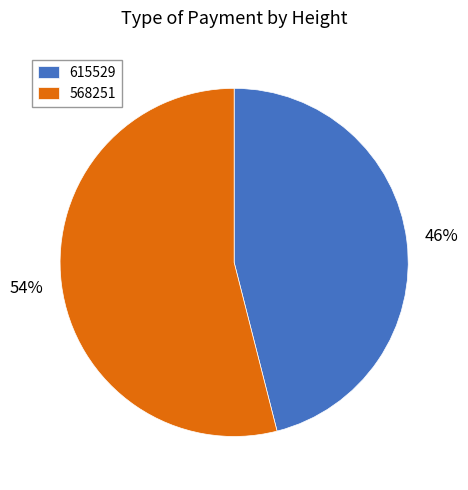

To the nearest percent, what is the combined percentage of 568251 and 615529?

100%